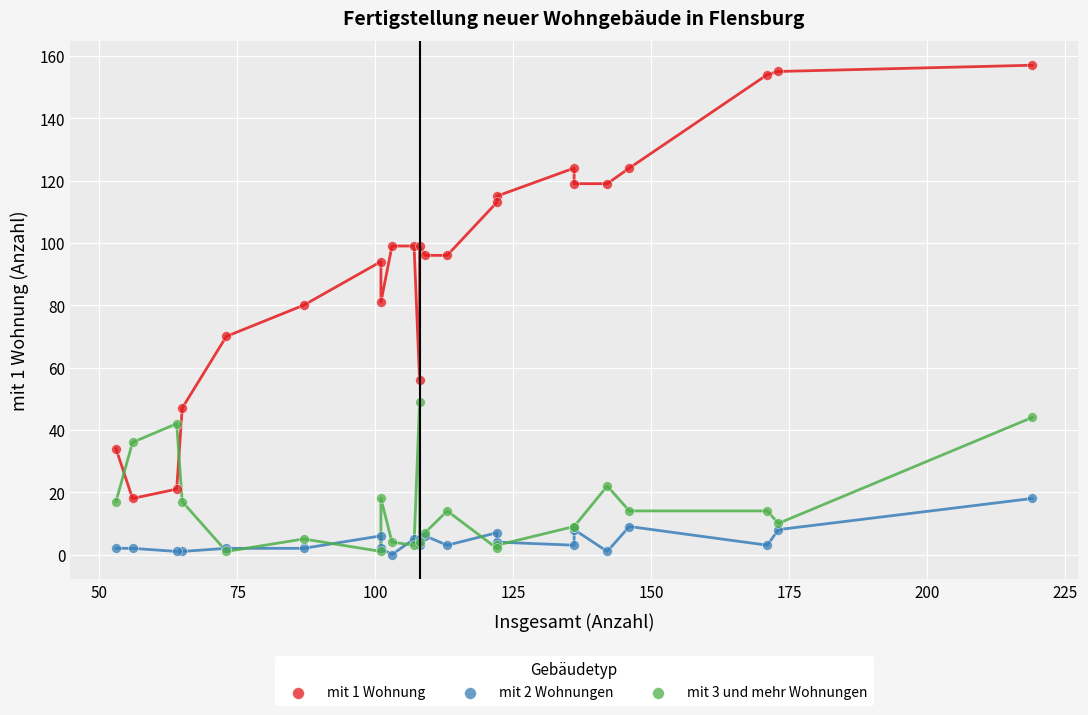

What are all the series names shown in the legend?

mit 1 Wohnung, mit 2 Wohnungen, mit 3 und mehr Wohnungen